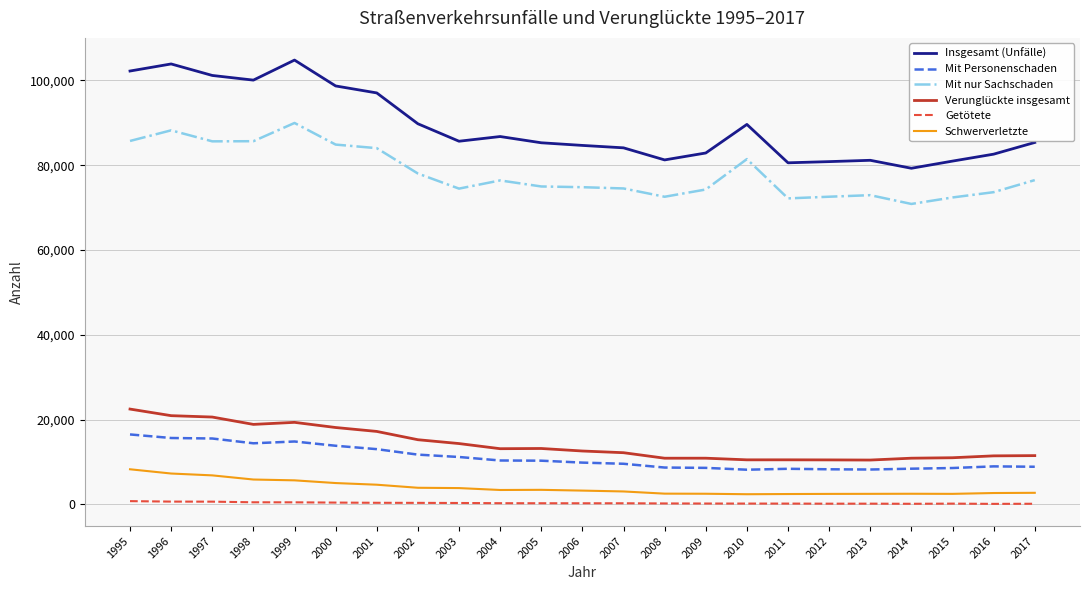

At how many categories does at least one series exceed 64797?

23